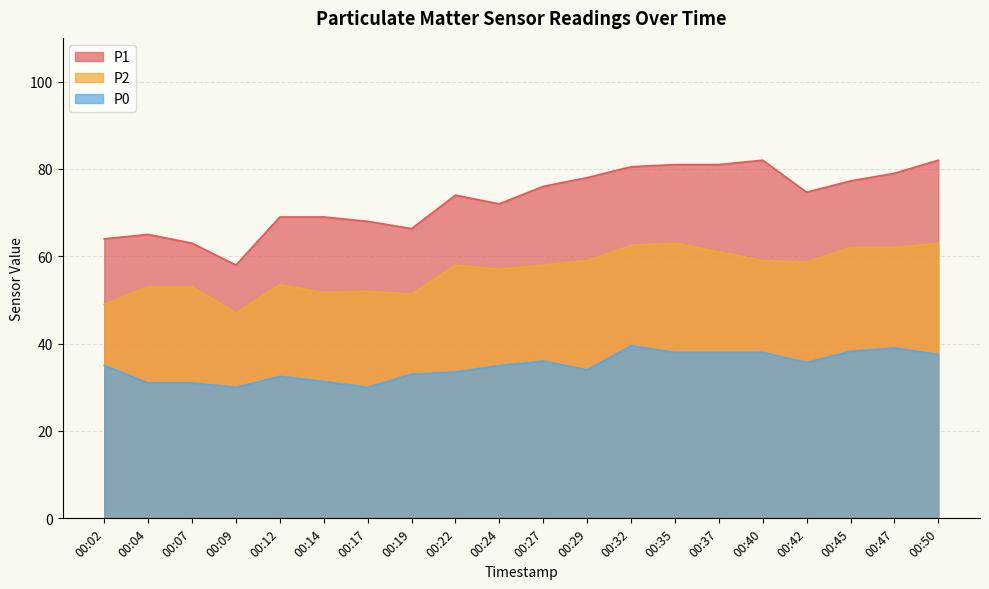

What is the minimum value for P1?

58.0